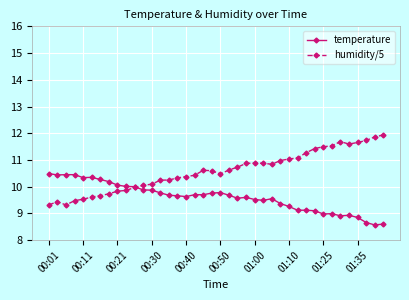

Which series has the largest total across all categories?

humidity/5